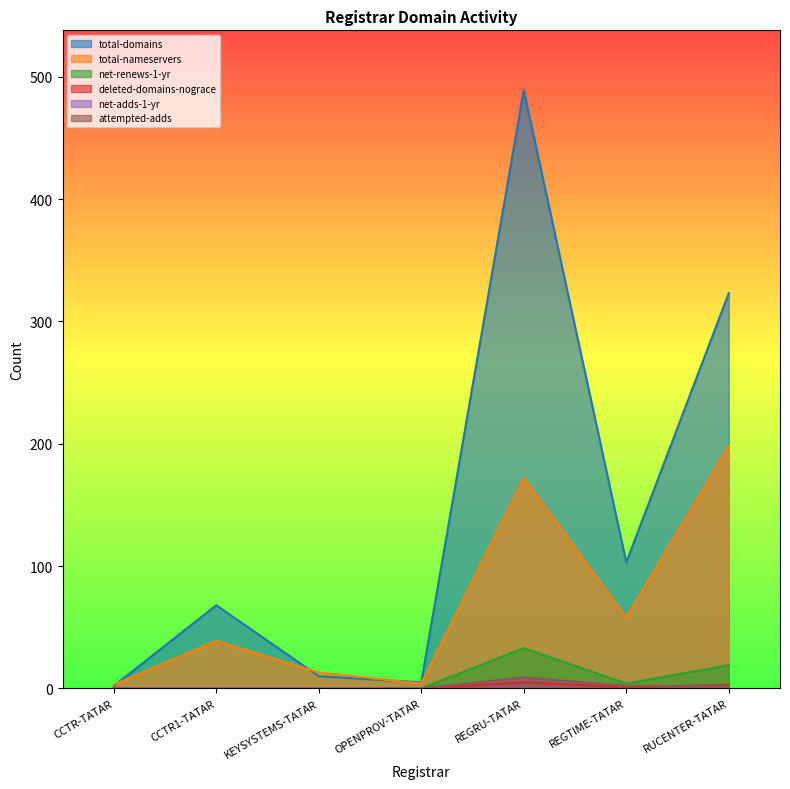

What is the sum of the attempted-adds values at CCTR-TATAR and REGRU-TATAR?

9